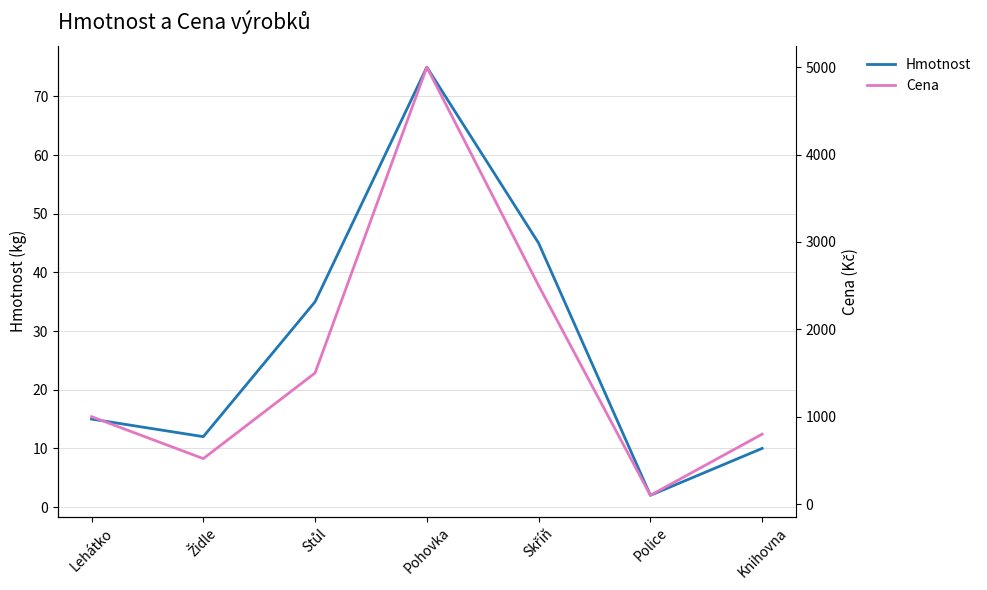

Reading right to left, transcribe all the data shown in this chart.

Hmotnost: 10	2	45	75	35	12	15
Cena: 800	100	2500	5000	1500	520	1000